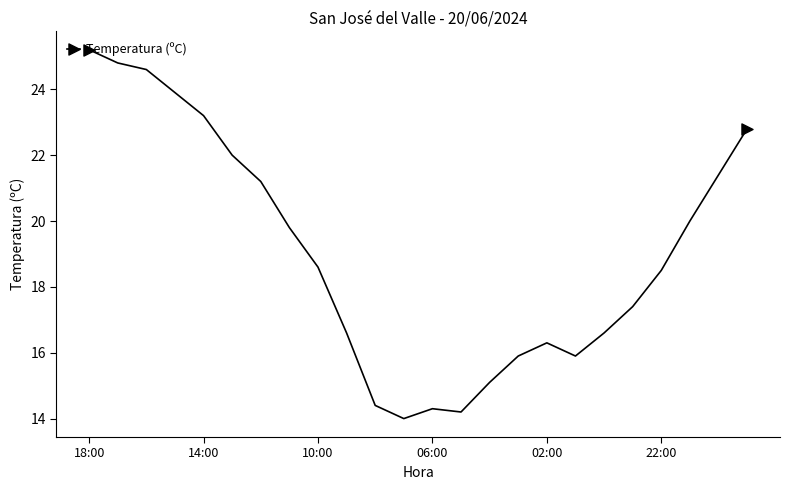

Reading left to right, list all the values displayed in this chart.

25.2	24.8	24.6	23.9	23.2	22.0	21.2	19.8	18.6	16.6	14.4	14.0	14.3	14.2	15.1	15.9	16.3	15.9	16.6	17.4	18.5	20.0	21.4	22.8